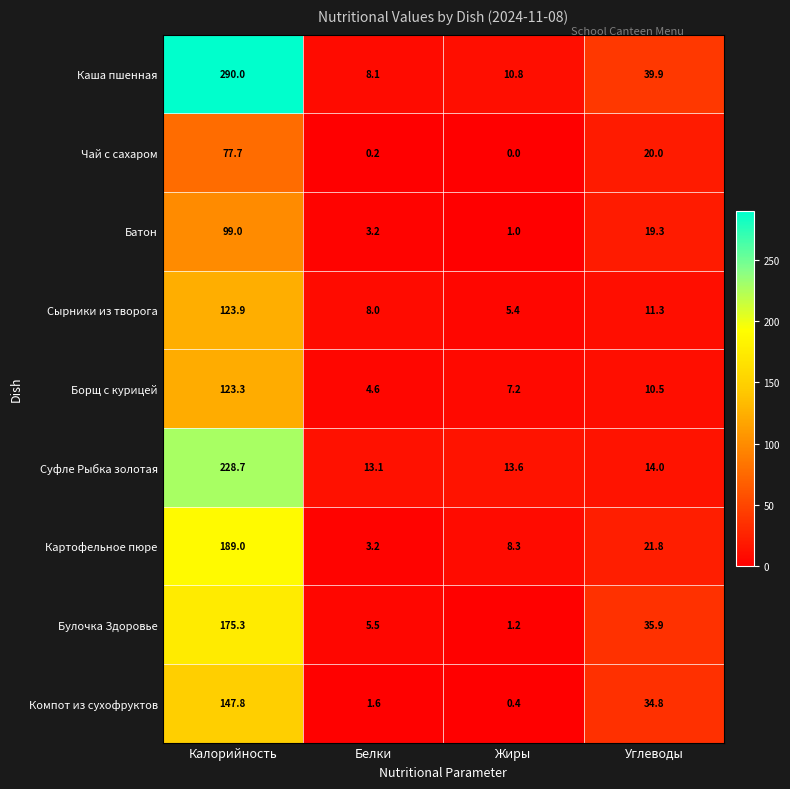

Is it true that Суфле Рыбка золотая equals 21.6 at Углеводы?

False